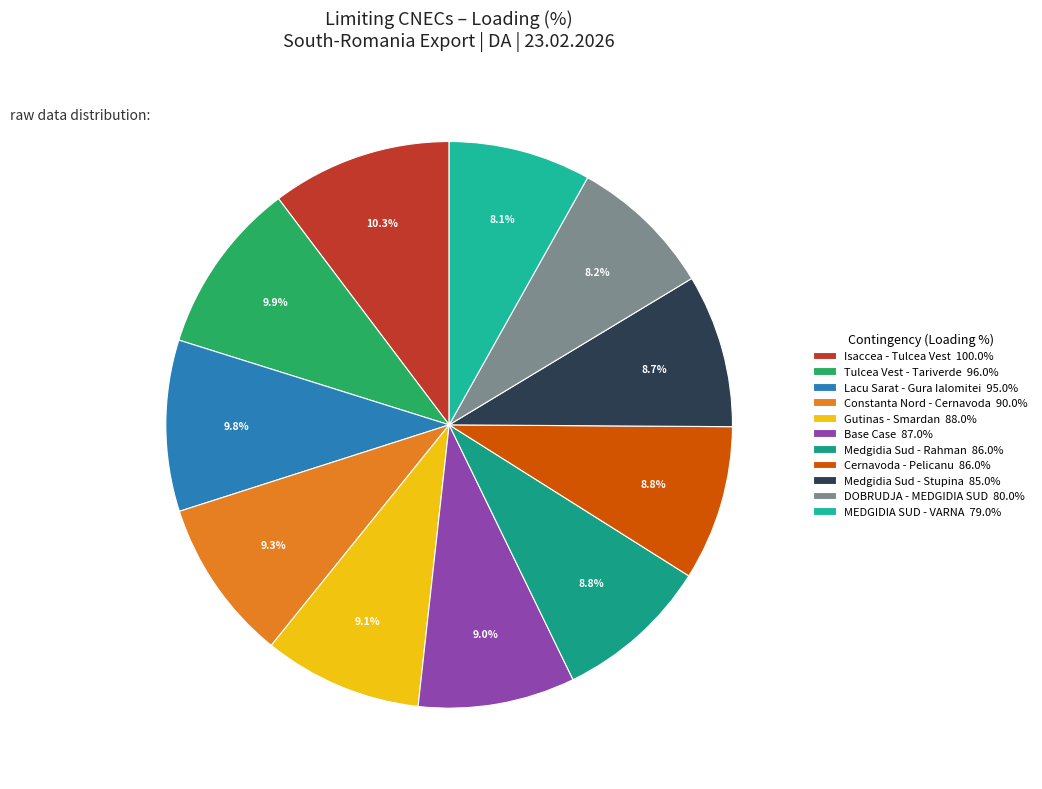

What is the largest slice in the pie chart?

N-1 OHL 400 kV Isaccea - Tulcea Vest